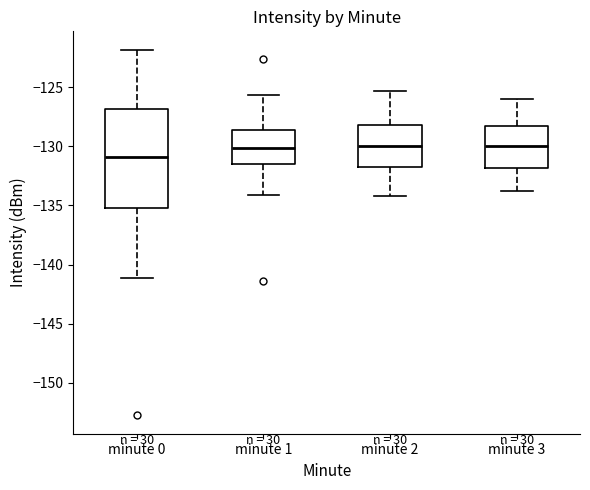

Reading left to right, transcribe this box plot: for each box, give where its median line is, the range the box spans, and where its two whiskers end, as read against the y-axis. The values are not printed on the chart, so give them approximately, as read against the axis.

minute 0: median -131.0, box -135.0 to -127.0, whiskers -141.0 to -122.0
minute 1: median -130.0, box -131.5 to -128.5, whiskers -134.0 to -125.5
minute 2: median -130.0, box -131.5 to -128.0, whiskers -134.0 to -125.5
minute 3: median -130.0, box -132.0 to -128.5, whiskers -134.0 to -126.0